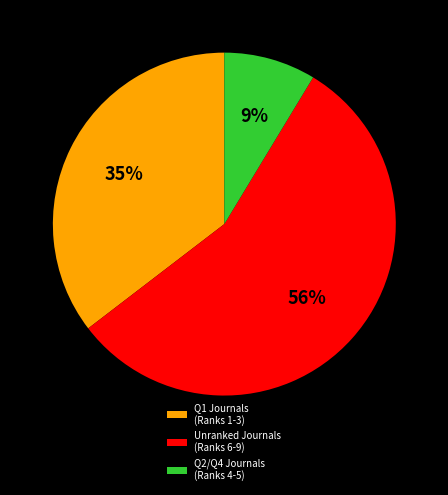

Approximately how many times larger is the value at Unranked Journals (Ranks 6-9) compared to Q1 Journals (Ranks 1-3)?

1.6